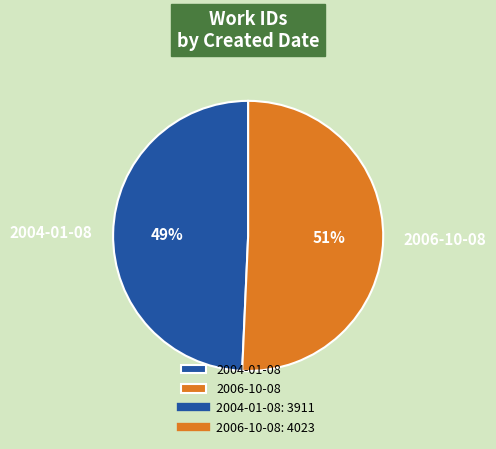

To the nearest percent, what portion does 2006-10-08 represent?

51%